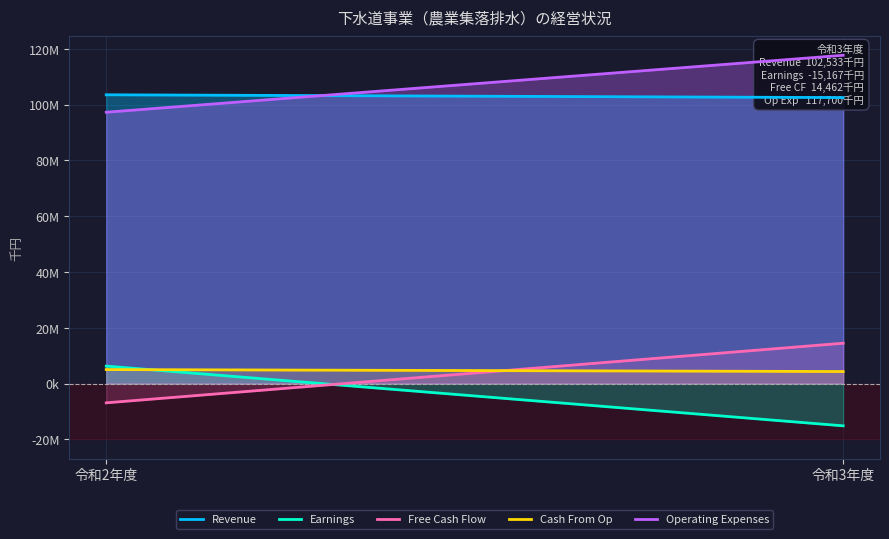

What are all the series names shown in the legend?

Revenue, Earnings, Free Cash Flow, Cash From Op, Operating Expenses